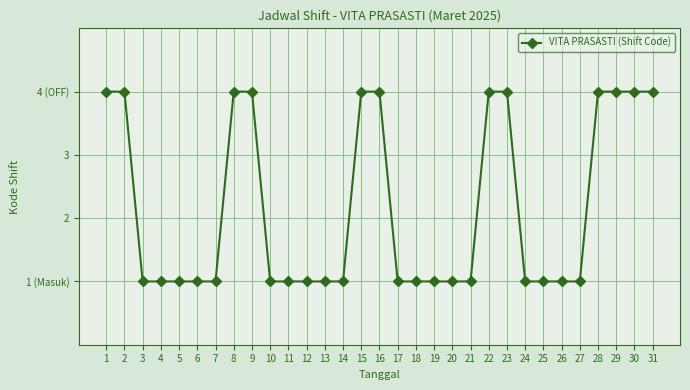

Is this an area chart (filled region under the line)?

No